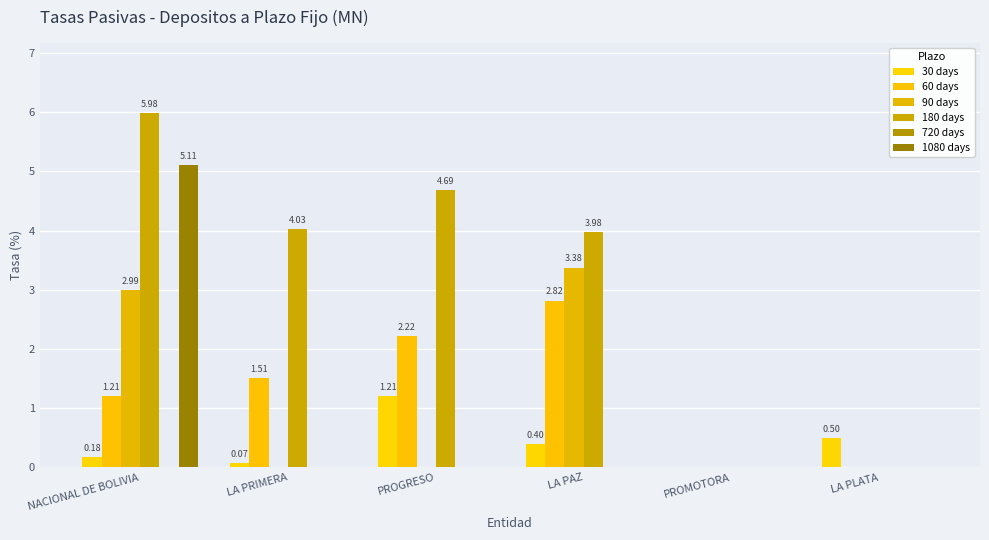

What is the difference between the second highest and second lowest values in the 90 days series?

3.0